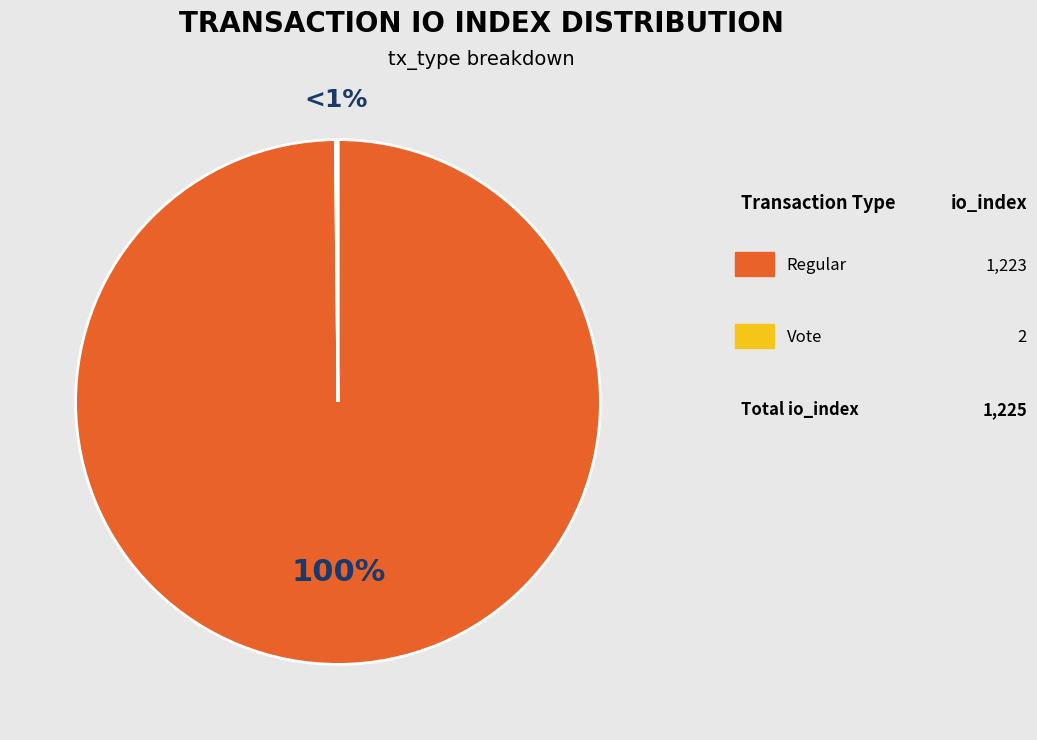

What is the ratio of the value at Regular to the value at Vote?

611.5